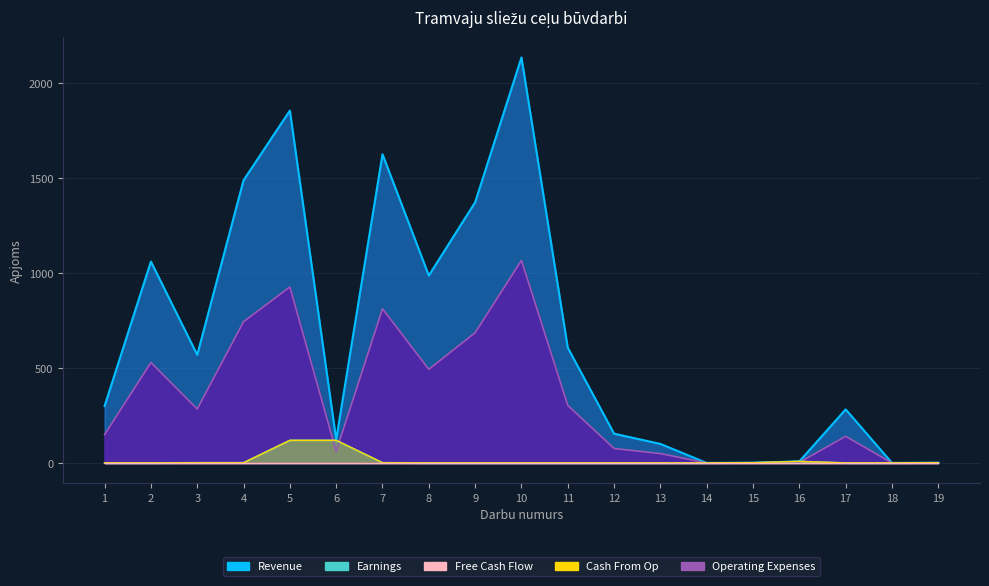

At which category does Operating Expenses reach its first local peak?

2